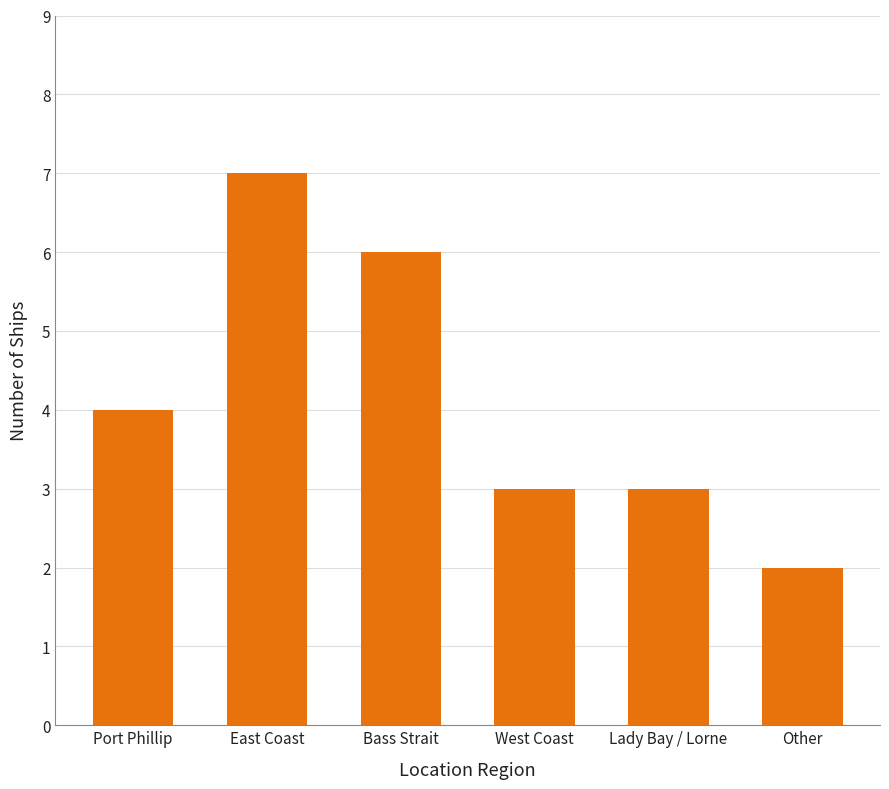

What position from the right is Other?

1